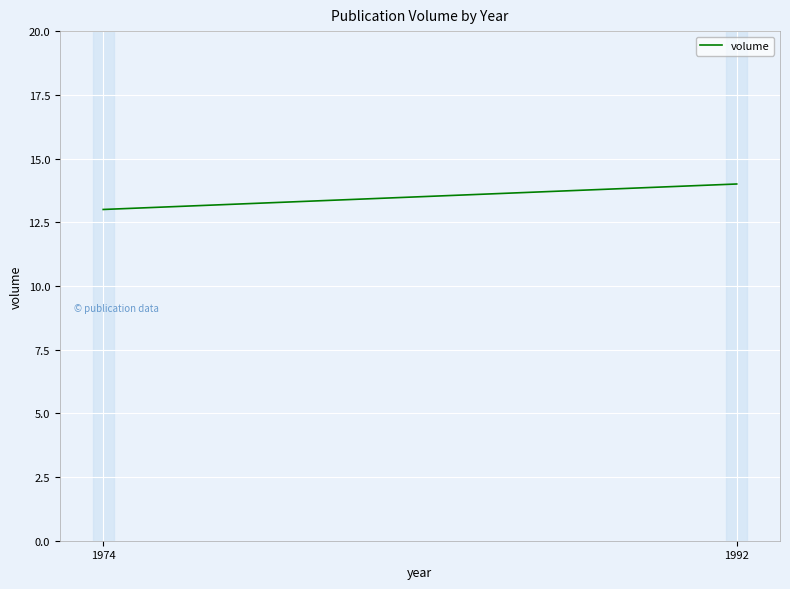

How many data points are less than 14?

1